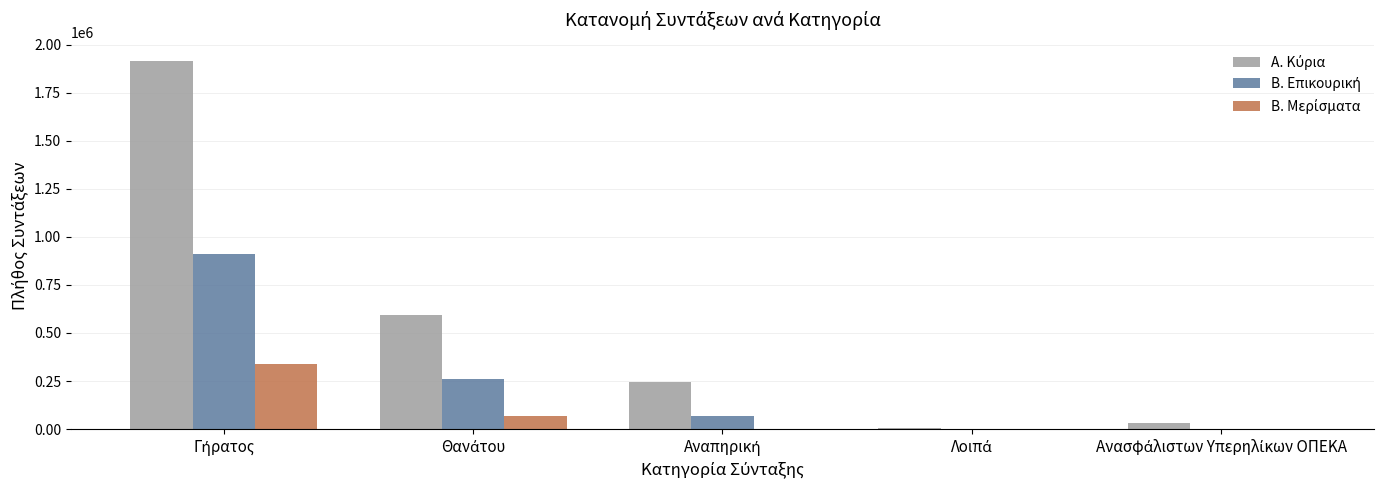

How many groups of bars are there?

5